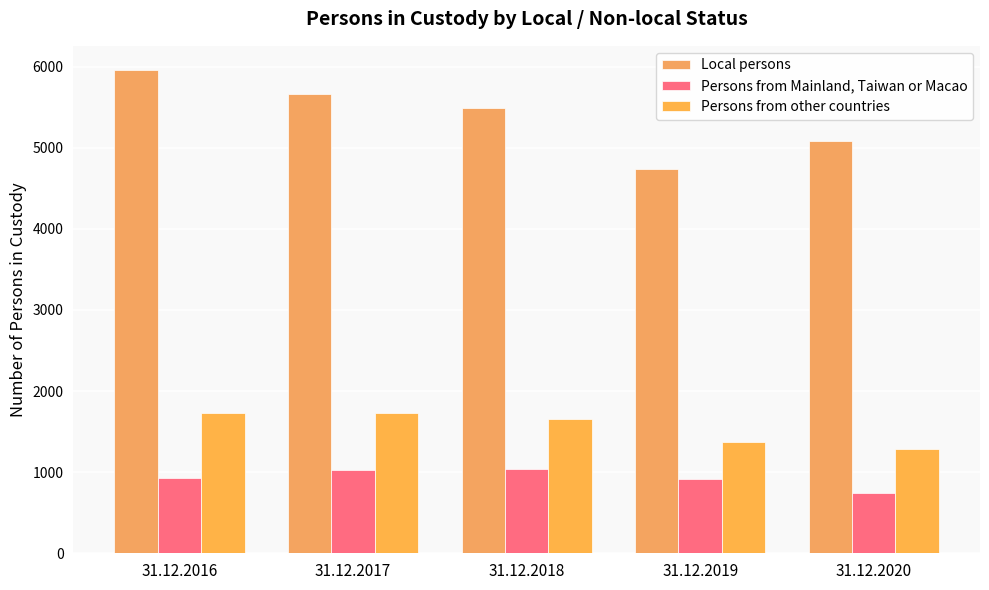

What is the difference between the highest and lowest values at 31.12.2019?

3826